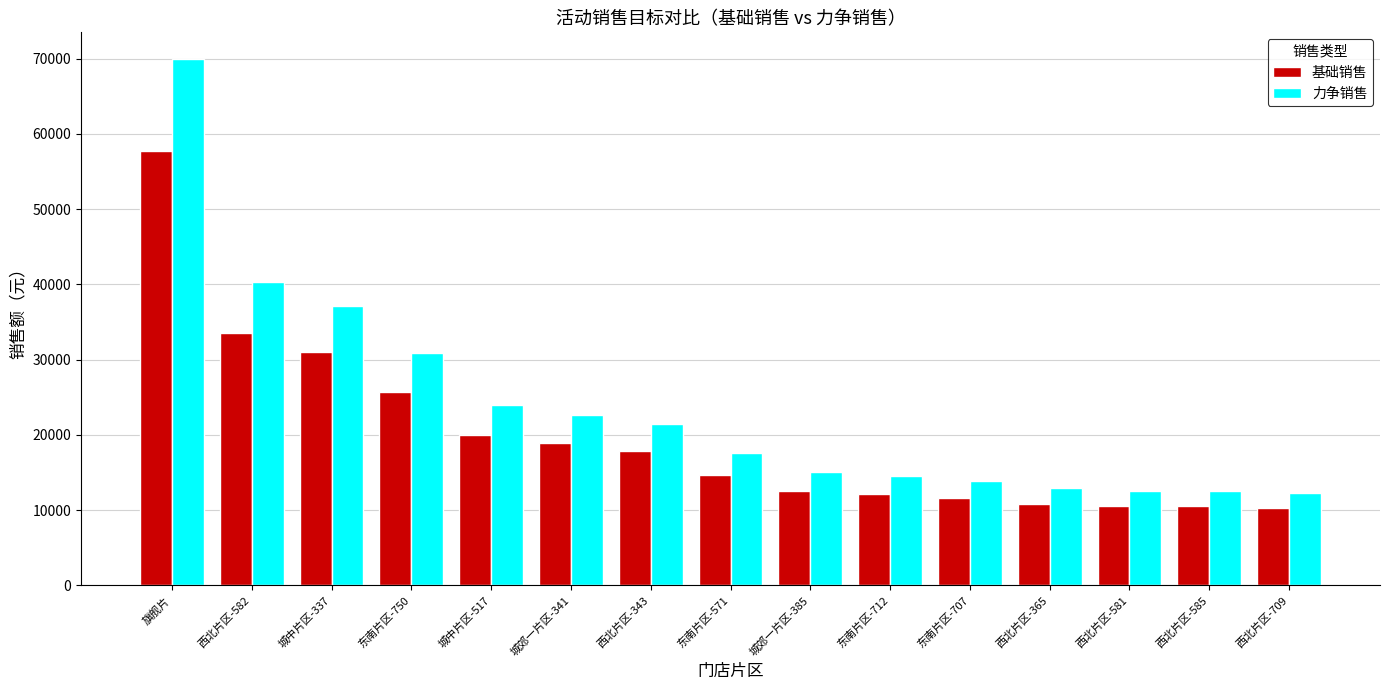

Which label corresponds to the largest value in the chart?

旗舰片